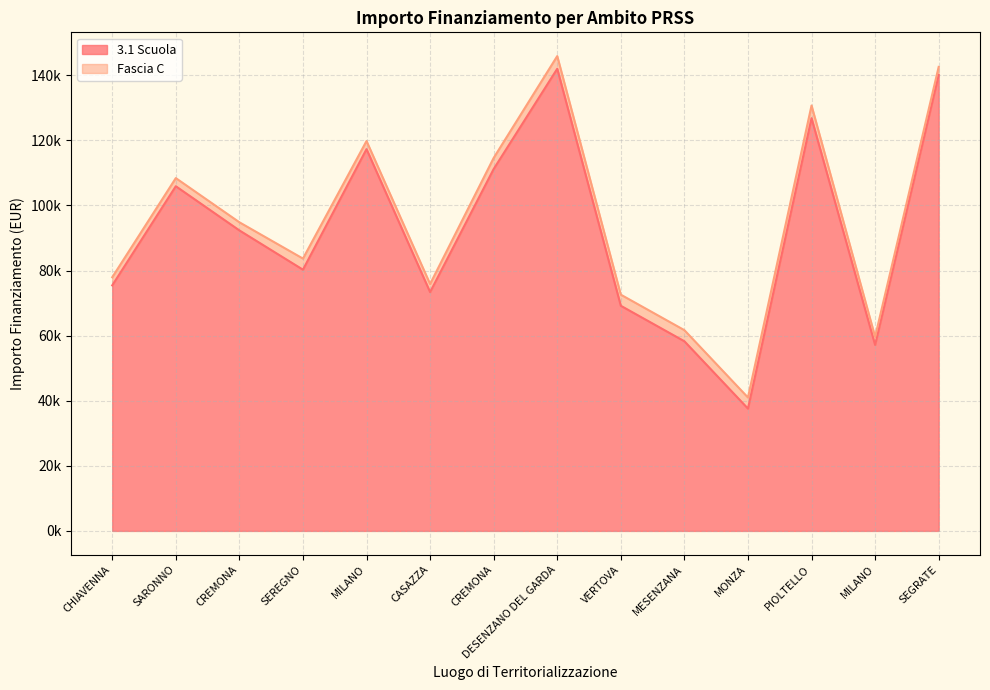

Reading left to right, transcribe all the data shown in this chart.

75442.6	105915.0	92341.9	80270.1	117311.1	73375.7	111198.7	142004.3	69180.1	58273.5	37577.6	126823.9	57143.9	140087.5